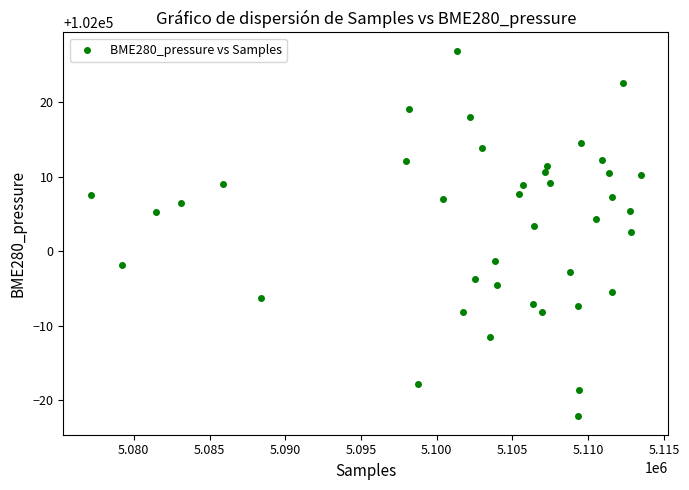

What is the range of X values (max minus min)?

36320.0